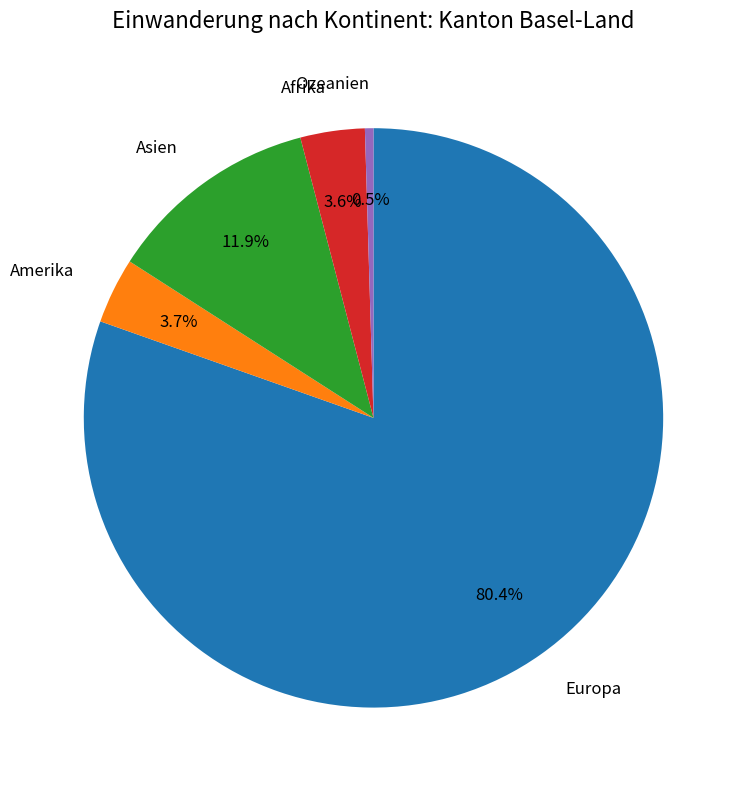

To the nearest percent, what portion does Europa represent?

80%